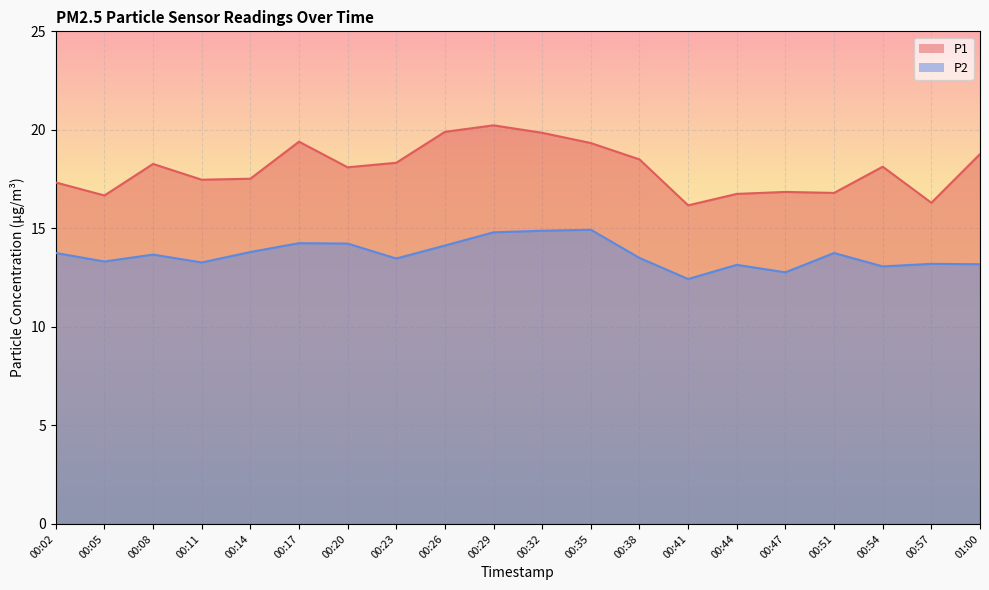

Reading left to right, list all the values displayed in this chart.

P1: 17.3	16.7	18.3	17.5	17.5	19.4	18.1	18.3	19.9	20.2	19.9	19.3	18.5	16.2	16.8	16.9	16.8	18.1	16.3	18.8
P2: 13.8	13.3	13.7	13.3	13.8	14.2	14.2	13.5	14.1	14.8	14.9	14.9	13.5	12.4	13.2	12.8	13.8	13.1	13.2	13.2